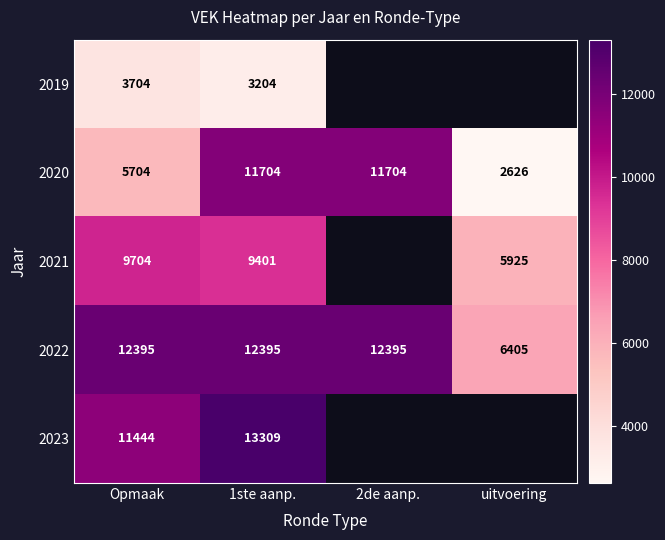

Count the number of data series in this chart.

5